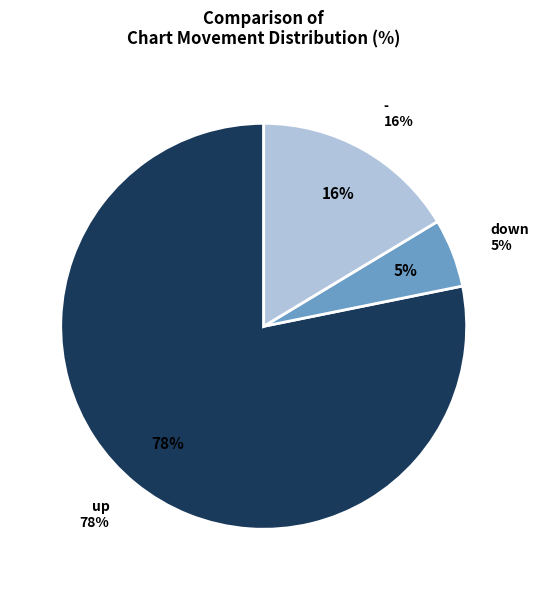

What percentage is NOT represented by down?

94.5%